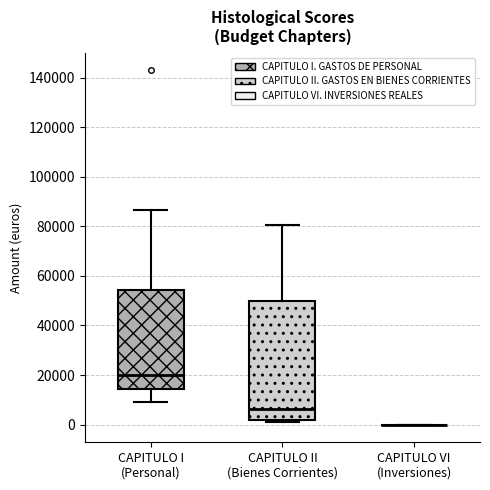

Comparing the boxes themselves (not the whiskers), which one is the tallest?

CAPITULO II (Bienes Corrientes)